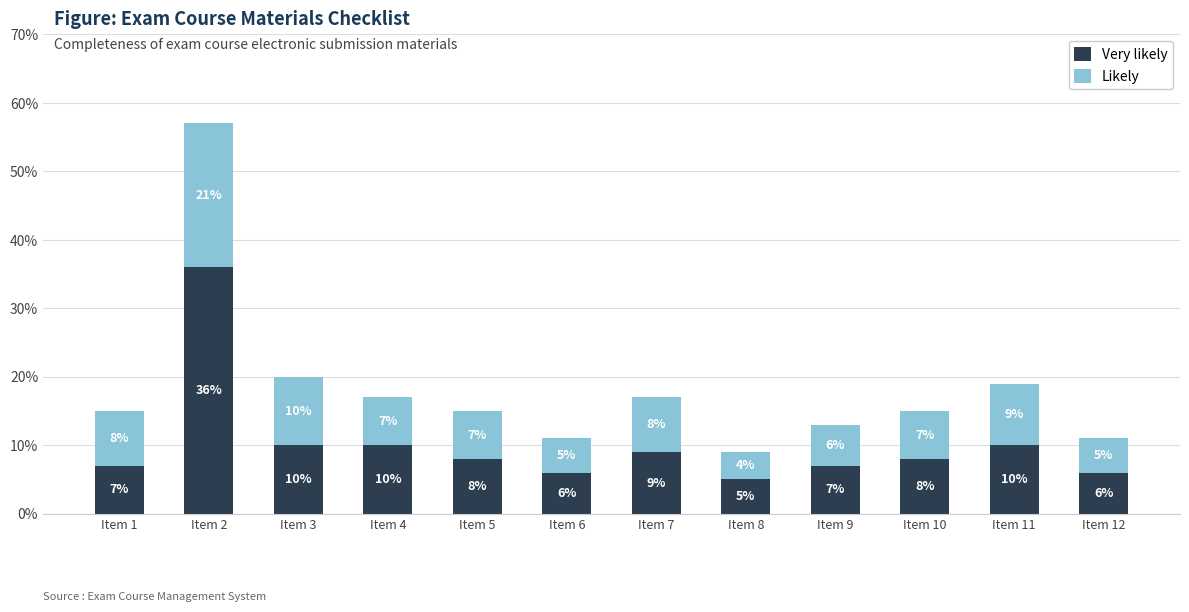

What is the approximate value of Very likely at Item 4, to the nearest 5?

10